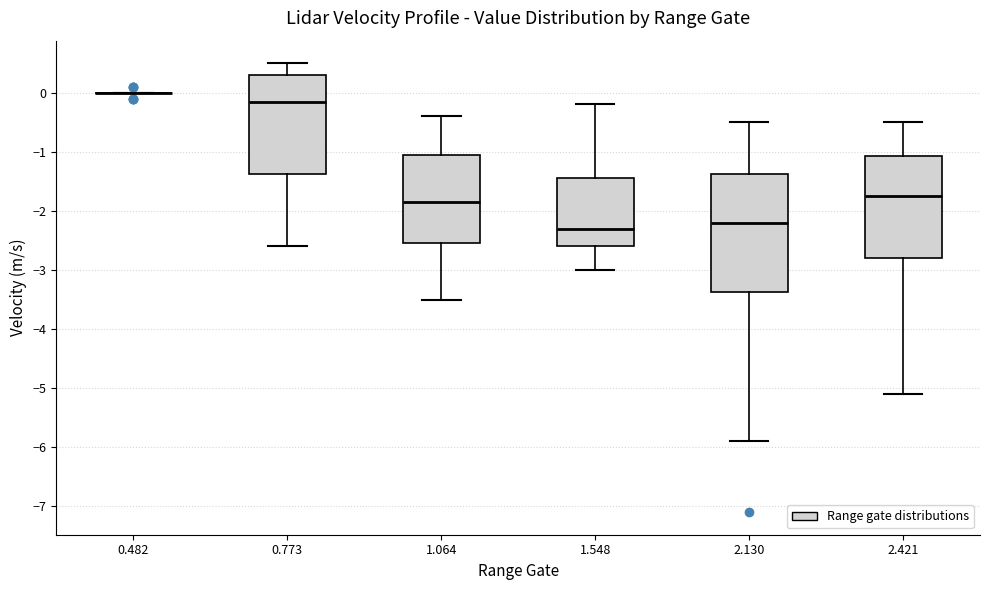

Which box is the tallest, from its lower edge to its upper edge?

2.130